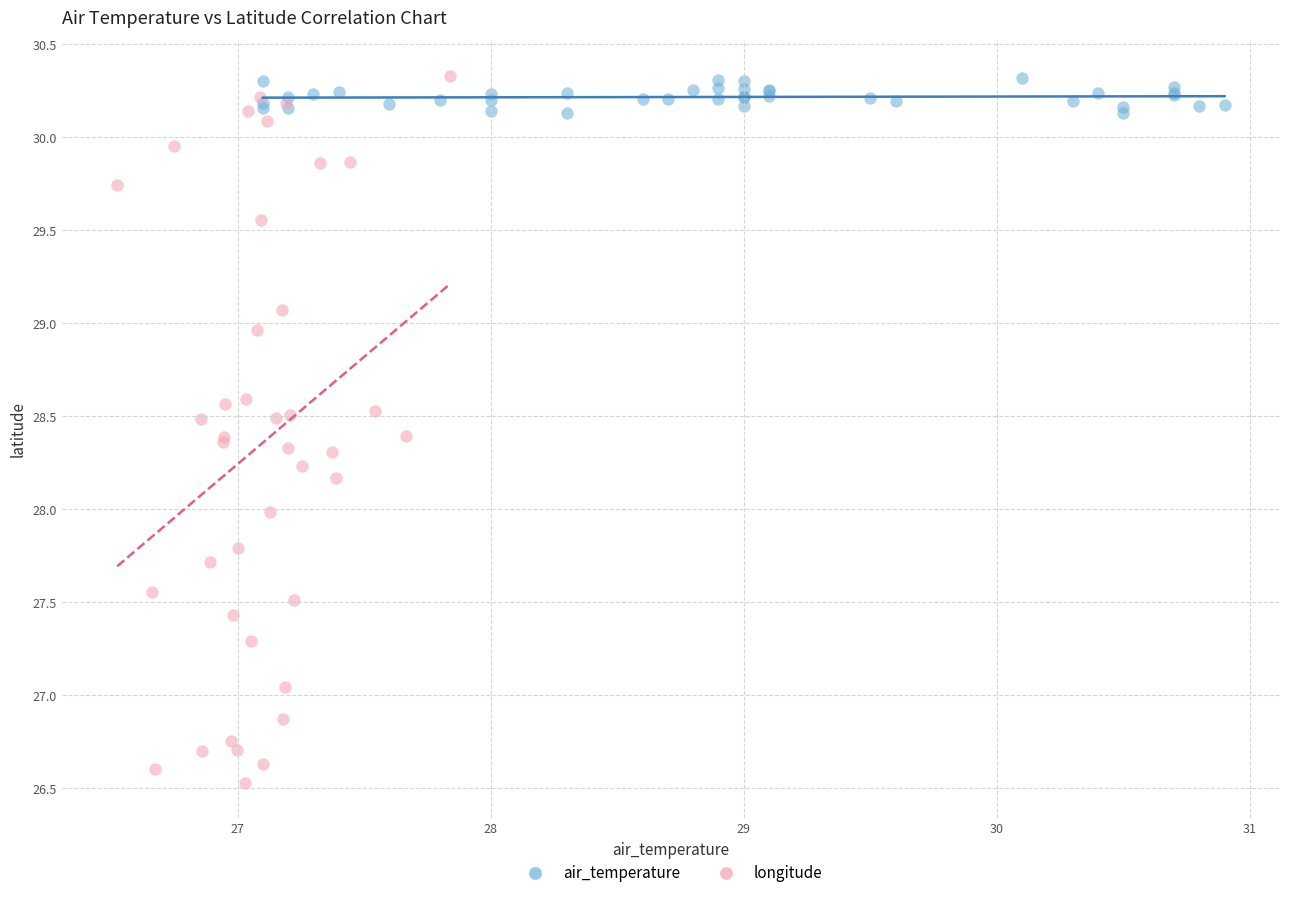

Which series contains the lowest Y value?

longitude